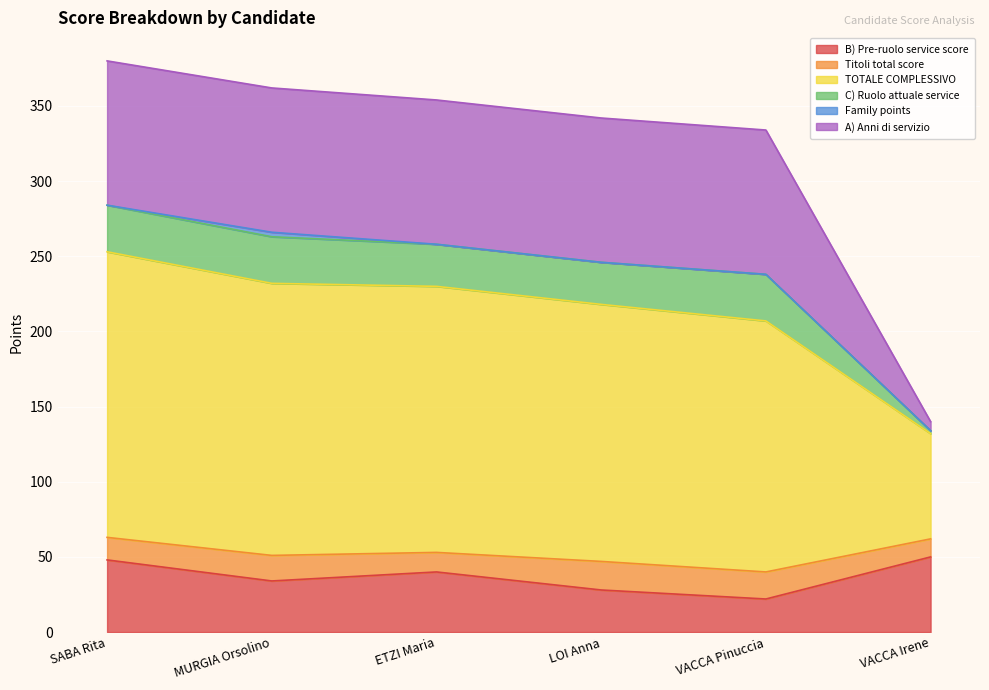

Which series has the largest total across all categories?

TOTALE COMPLESSIVO